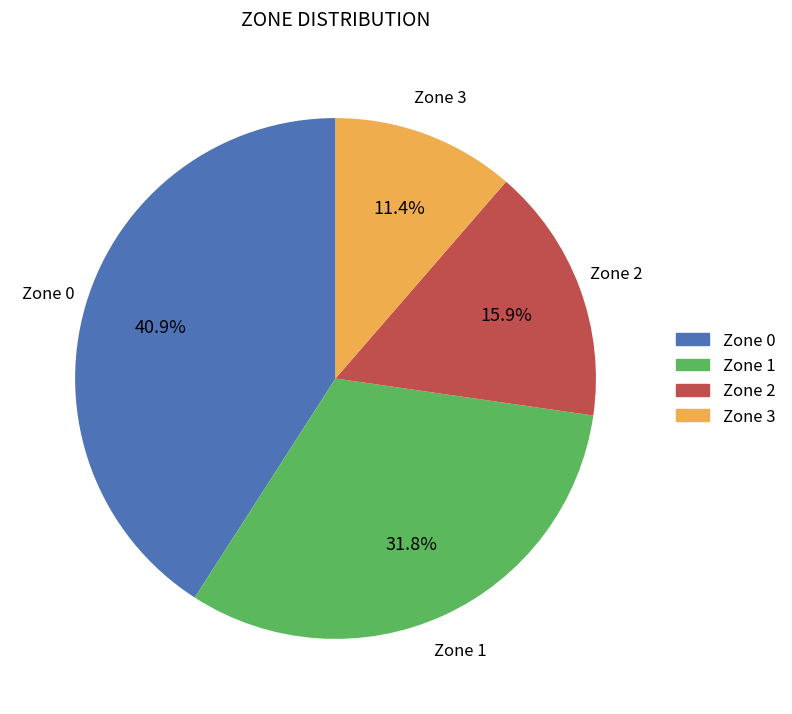

Which has a higher value, Zone 0 or Zone 1?

Zone 0